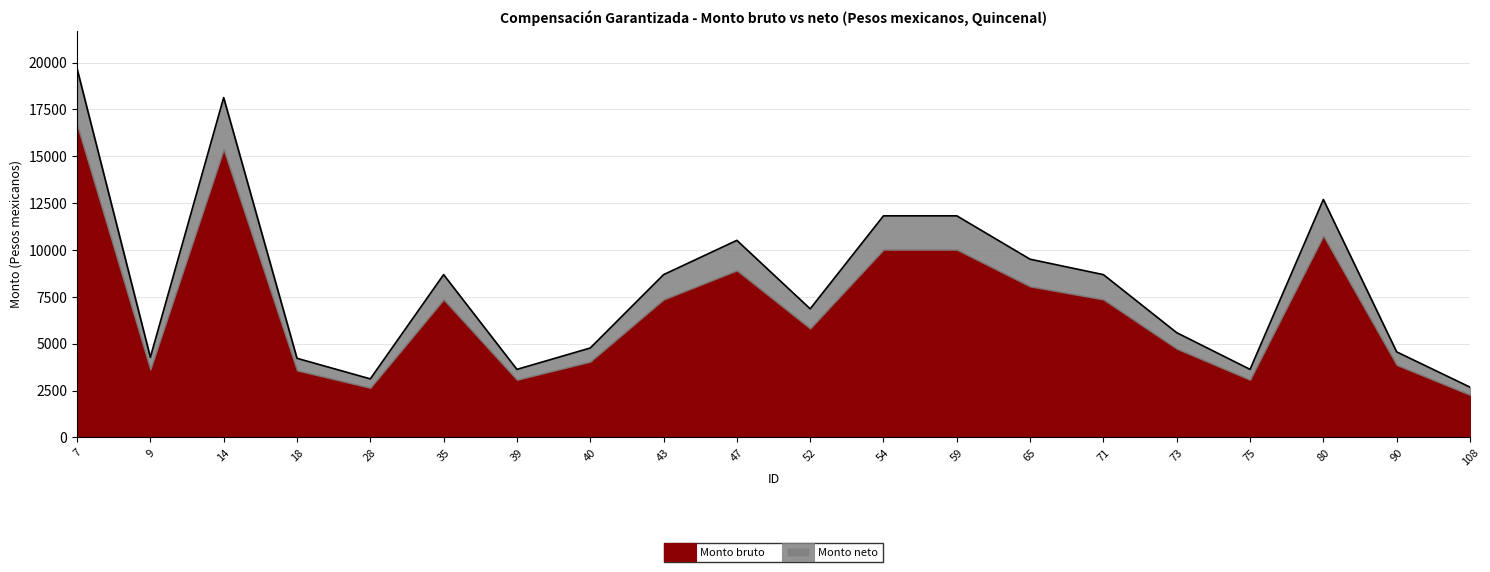

Reading left to right, transcribe all the data shown in this chart.

19682.4	4277.5	18131.9	4224.4	3126.5	8686.6	3633.0	4773.1	8686.6	10516.2	6863.1	11823.6	11823.6	9509.4	8686.6	5589.7	3633.0	12695.0	4566.6	2685.6